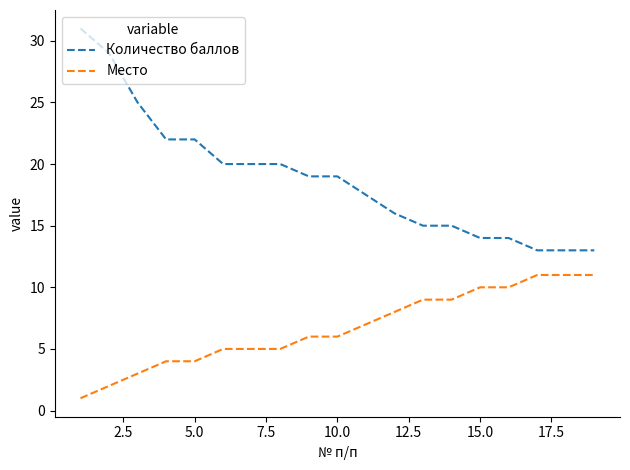

List the series in order of their peak value, highest first.

Количество баллов, Место